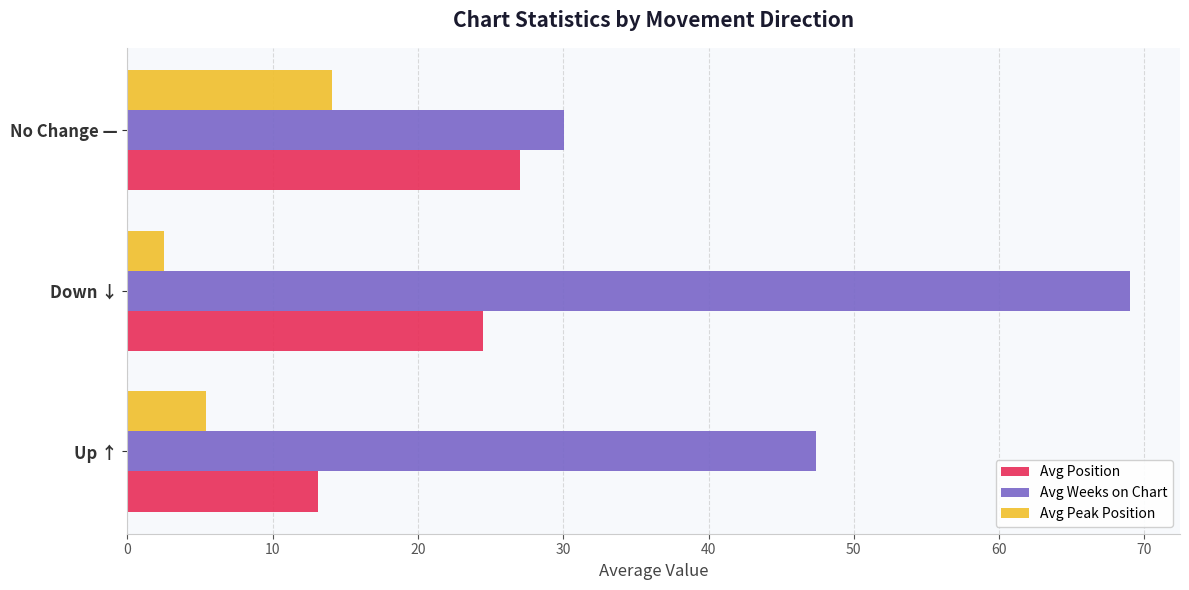

The value of Avg Position at Up ↑ is 21.9. True or false?

False